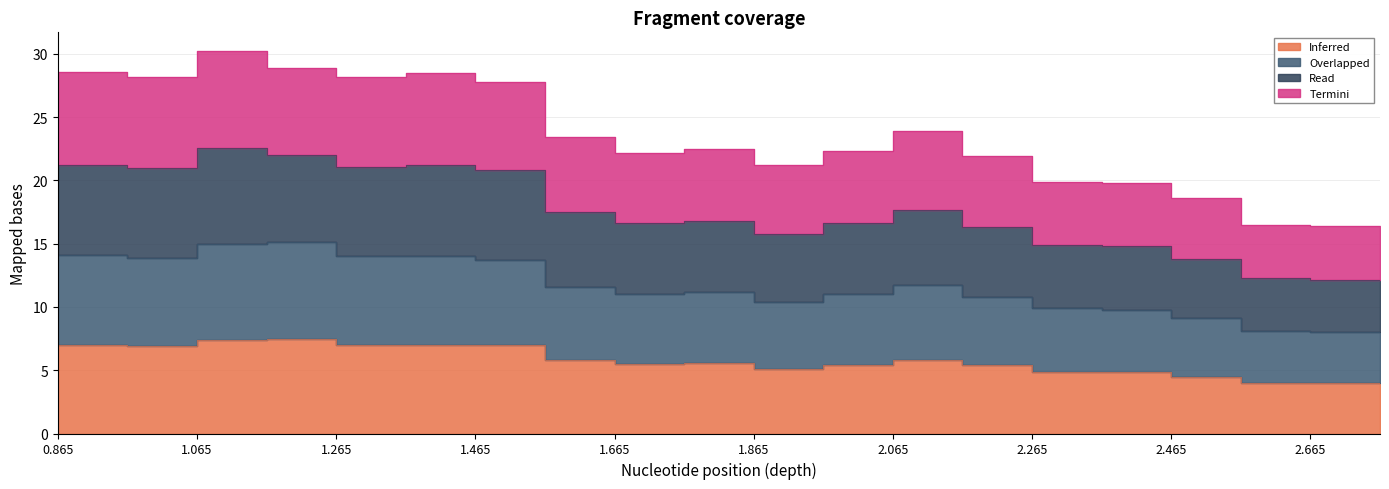

How many interior local peaks does the Read series have?

4